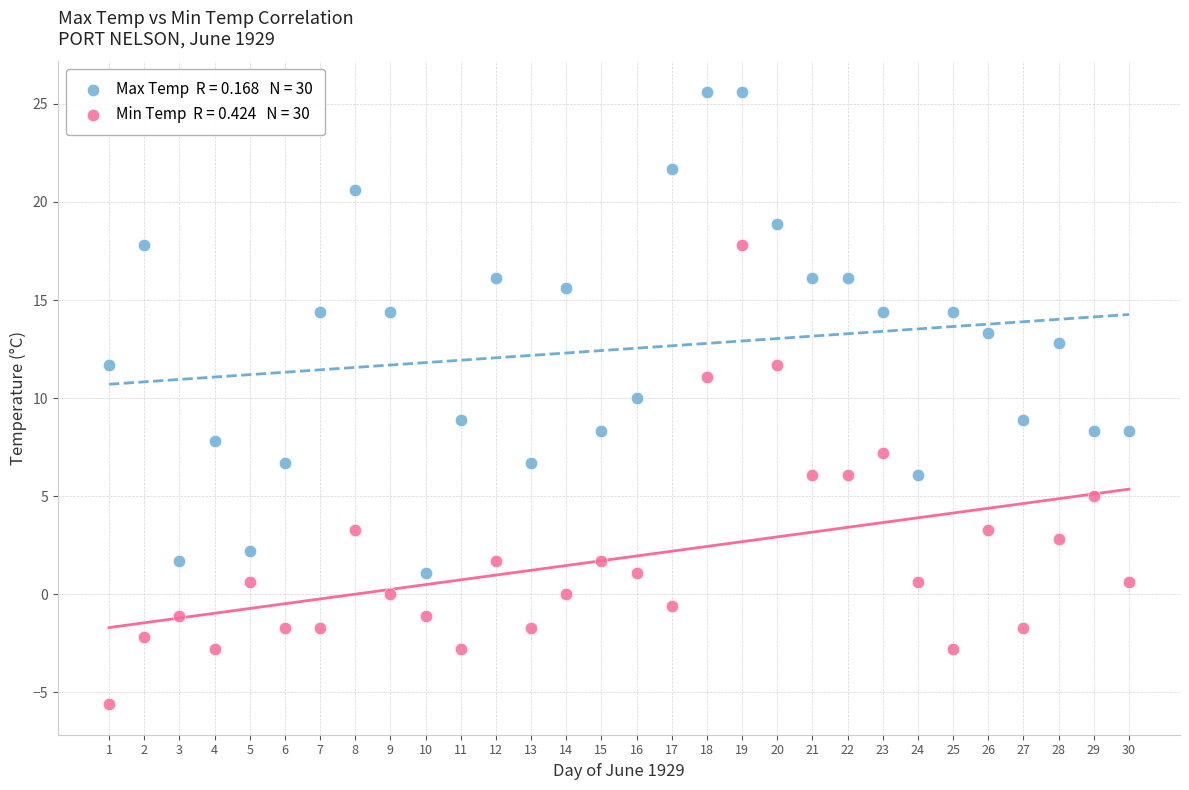

Across all data points, what is the range of Y values (max minus min)?

31.2